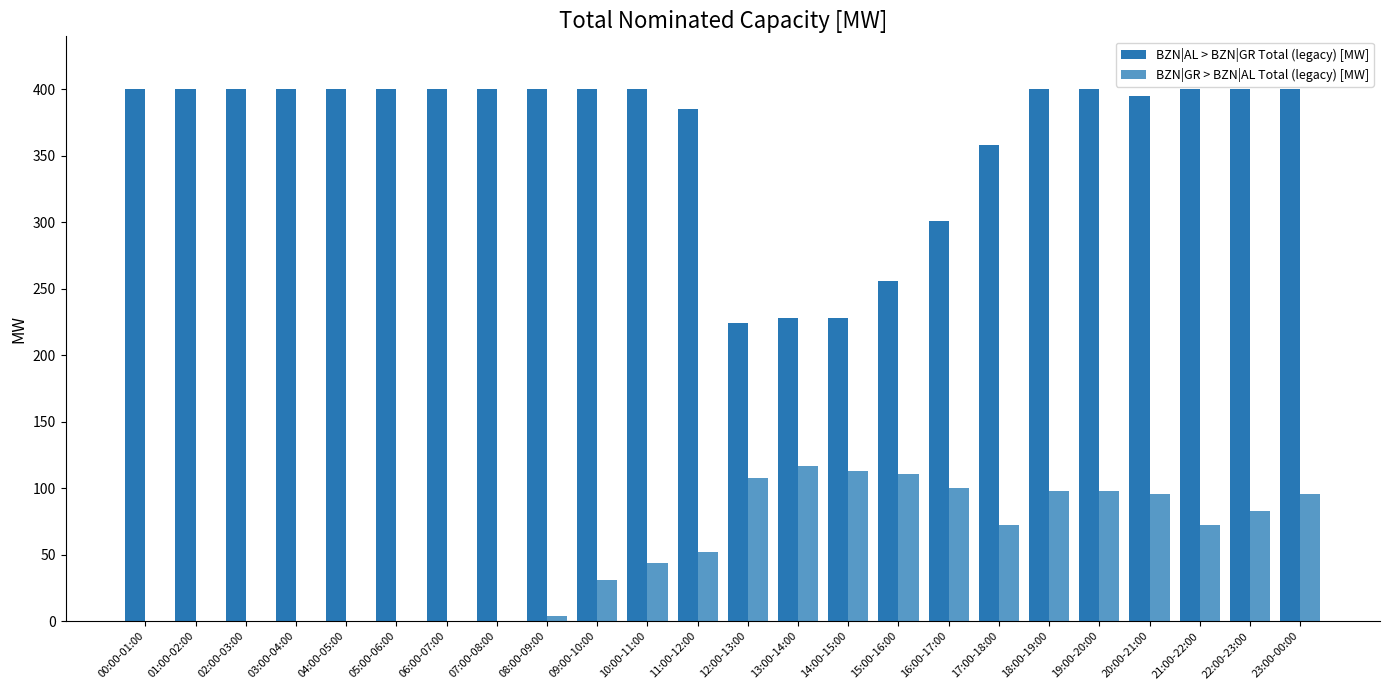

What is the difference between the maximum and minimum values in the BZN|GR > BZN|AL Total (legacy) [MW] series?

117